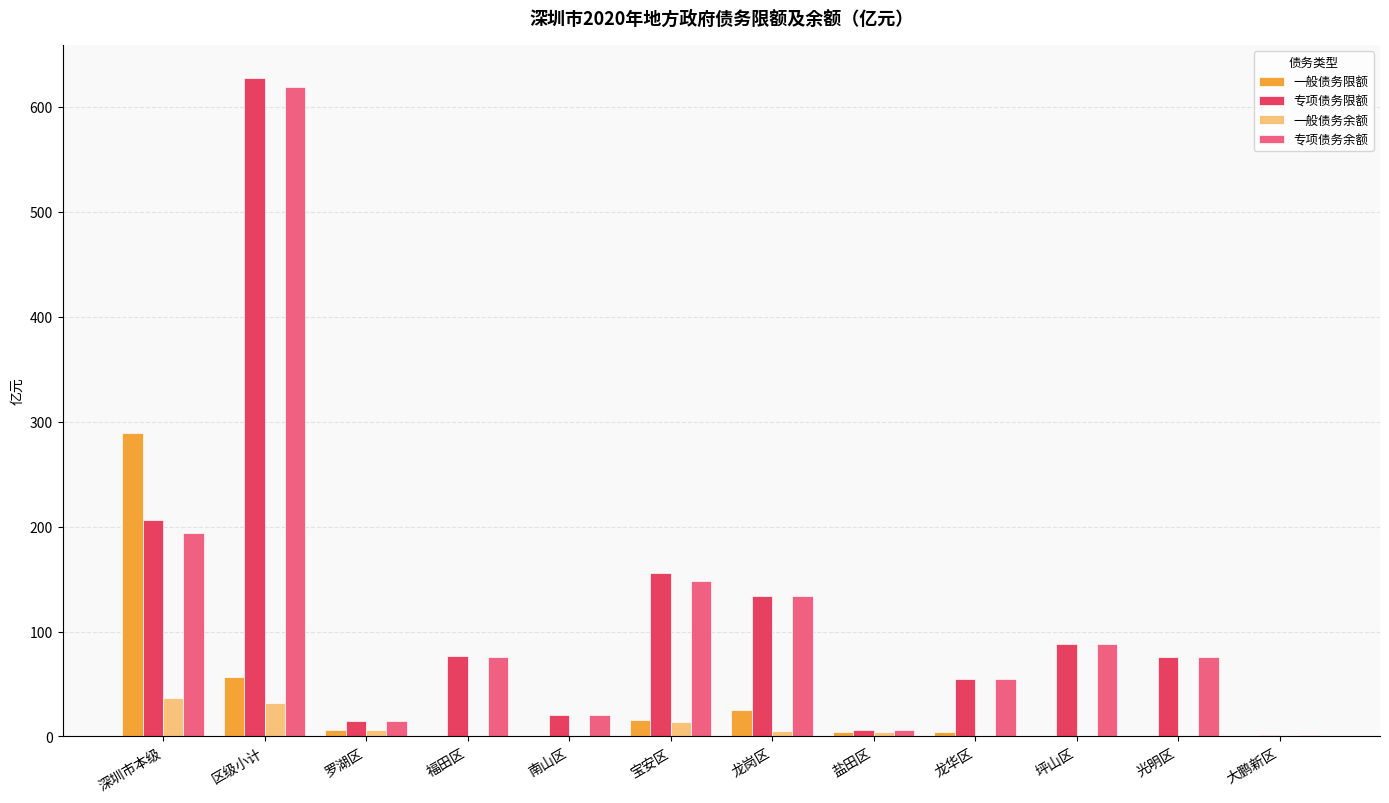

Which label corresponds to the largest value in the chart?

区级小计